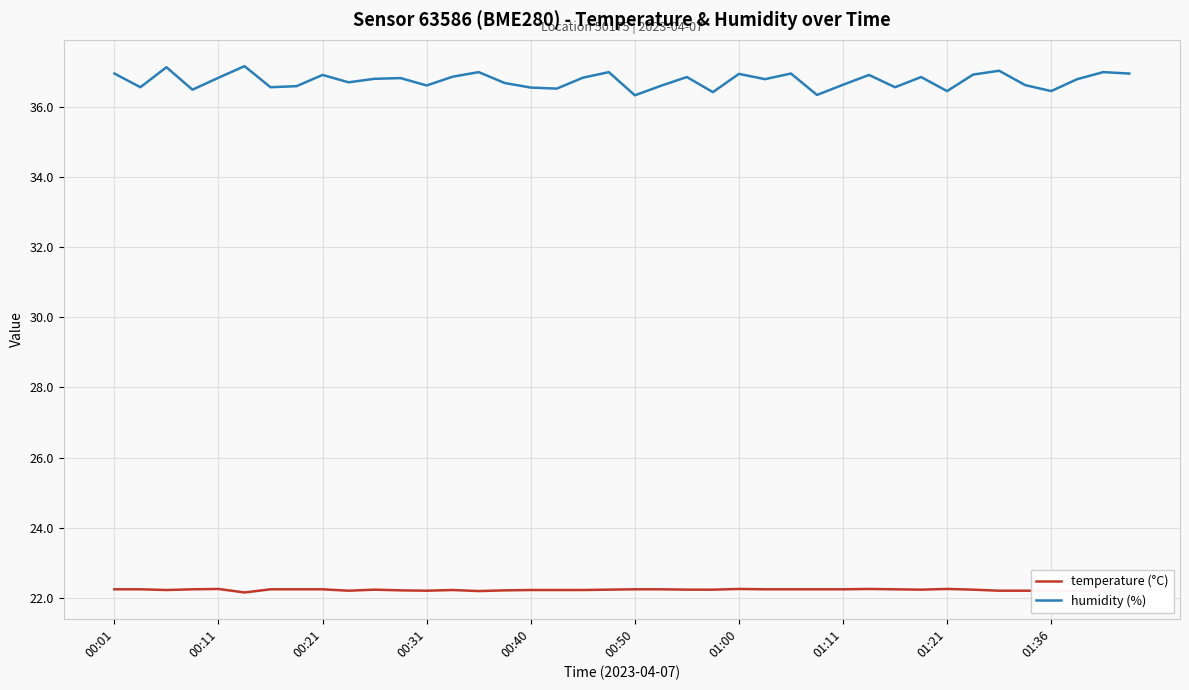

What is the lowest value of the humidity (%) series?

36.3